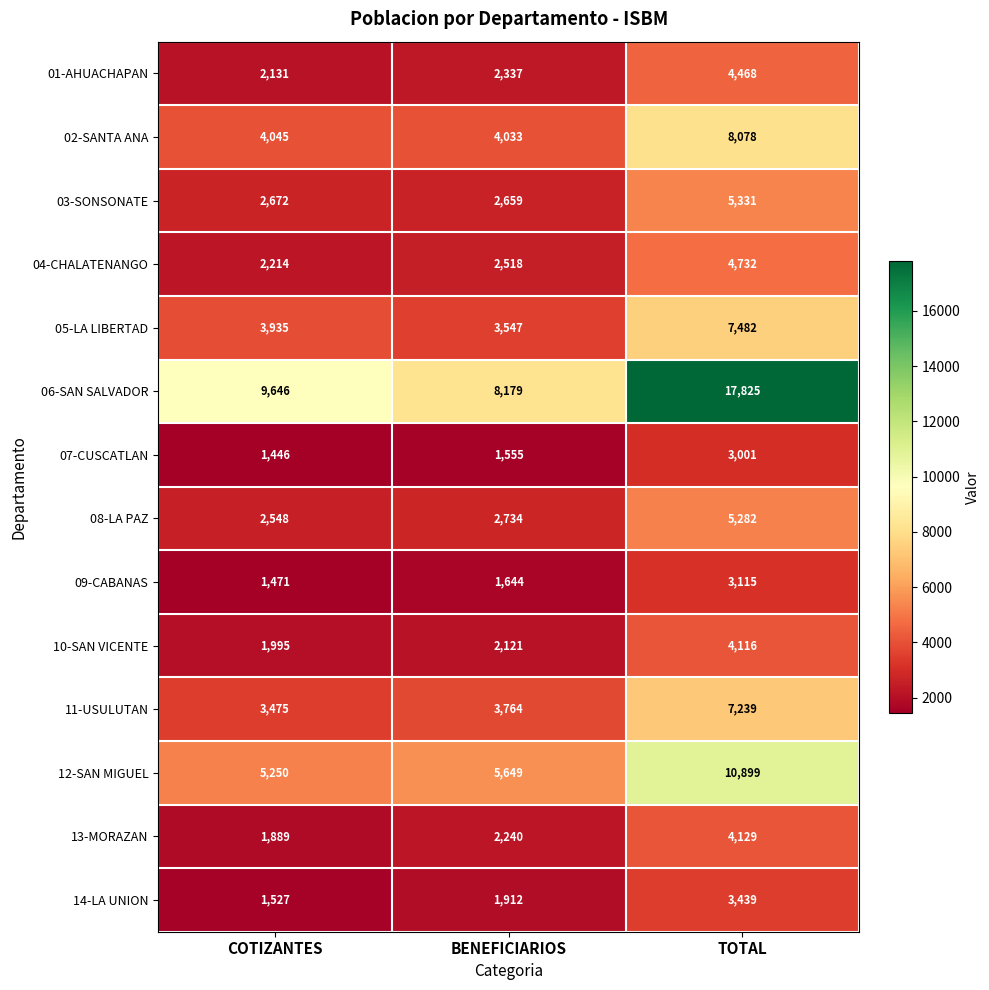

Which label corresponds to the largest value in the chart?

TOTAL